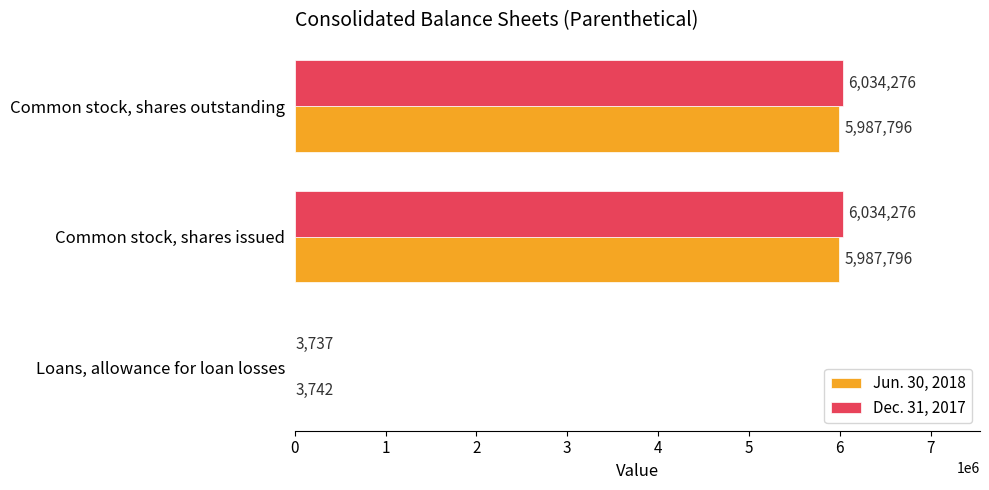

Which series has the largest total across all categories?

Dec. 31, 2017